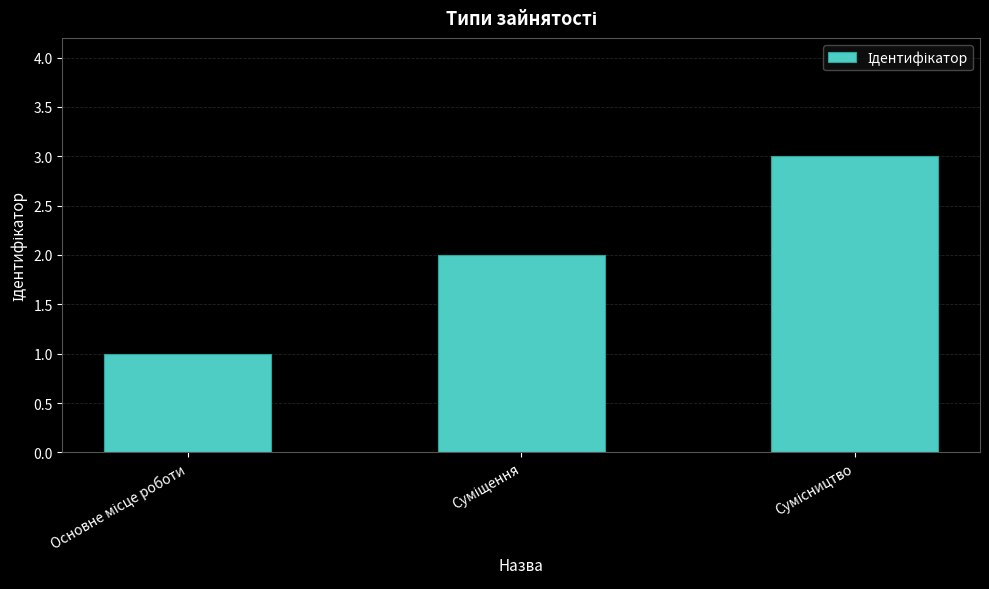

What is the value of the 3rd bar from the left?

3